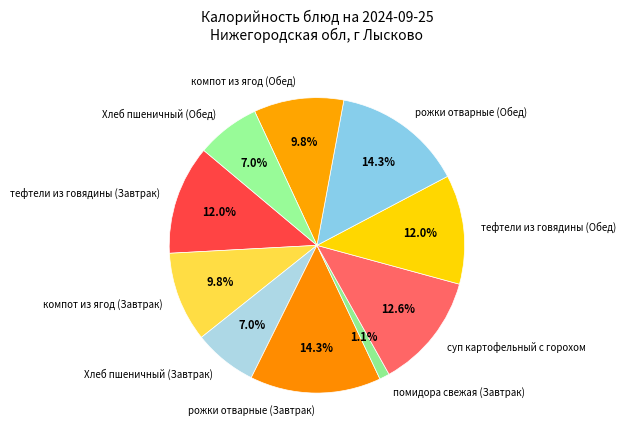

To the nearest percent, what portion does суп картофельный с горохом represent?

13%